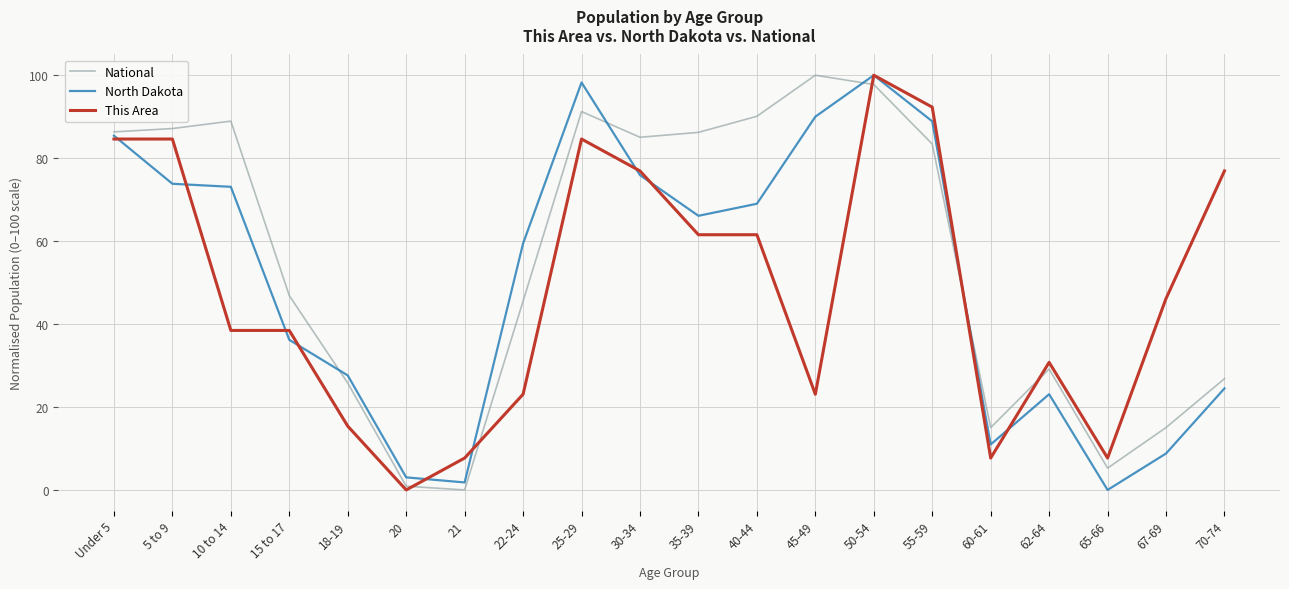

What value does the North Dakota series have at 60-61?

11.0